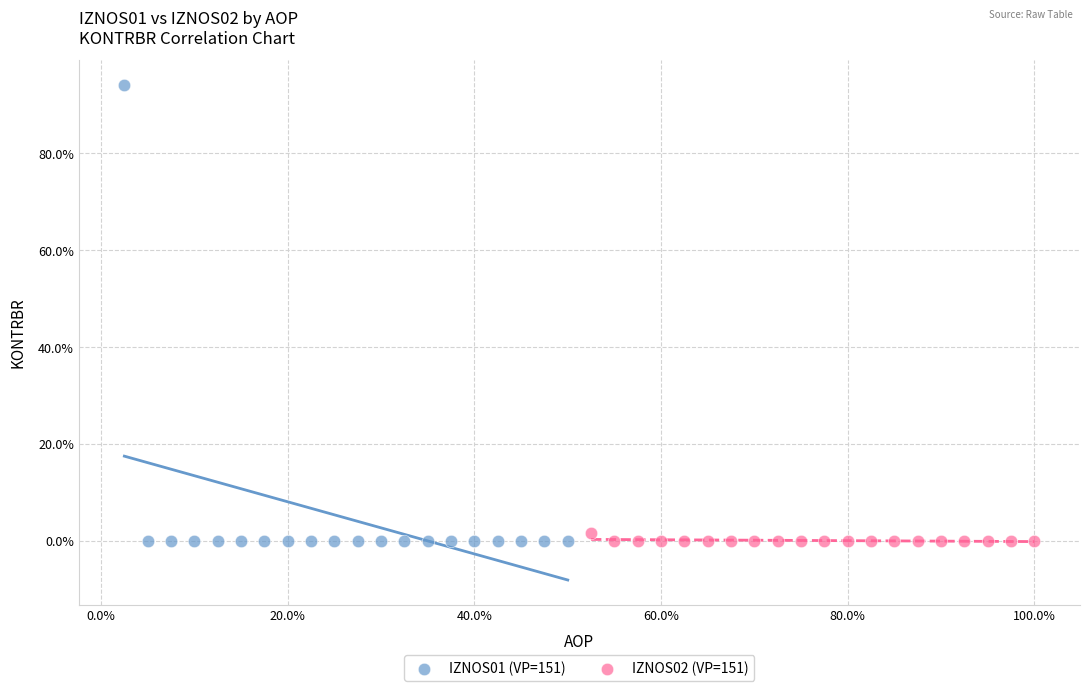

What are all the series names shown in the legend?

IZNOS01 (VP=151), IZNOS02 (VP=151)